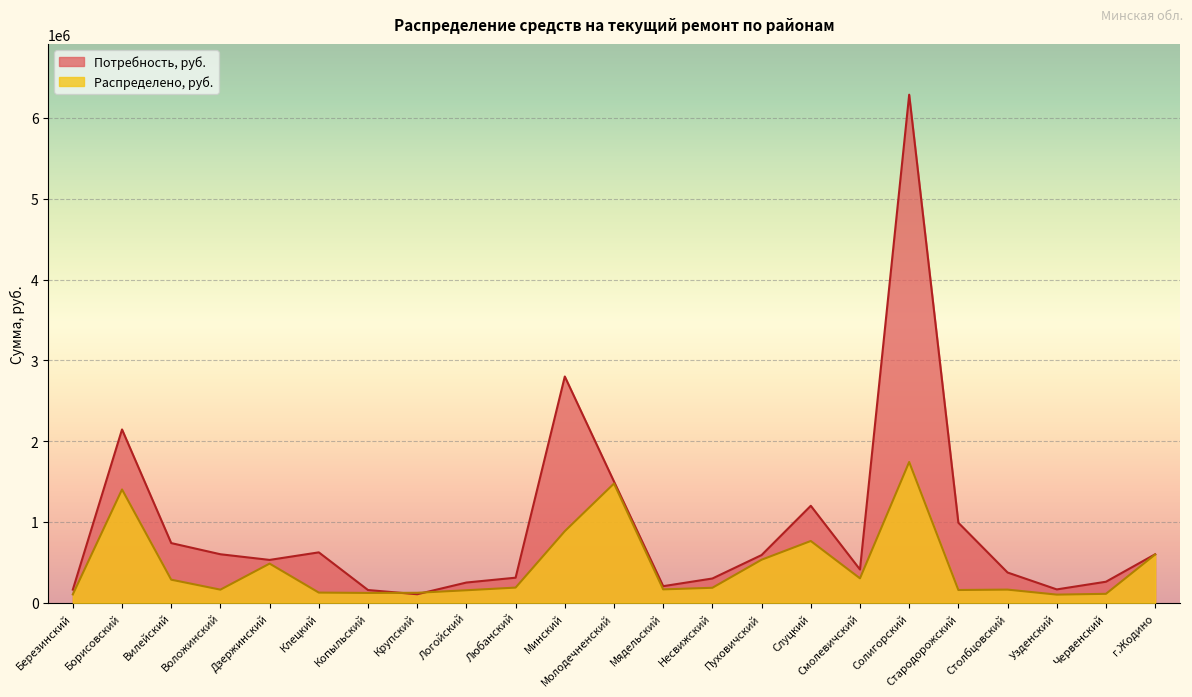

What are all the series names shown in the legend?

Потребность, руб., Распределено, руб.